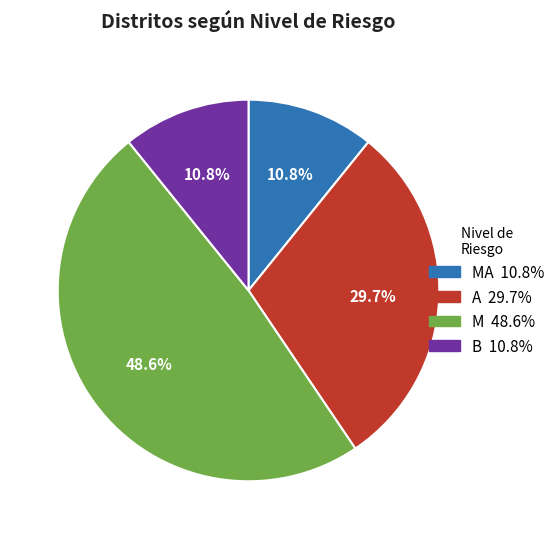

Is there any slice that represents more than half of the pie?

No